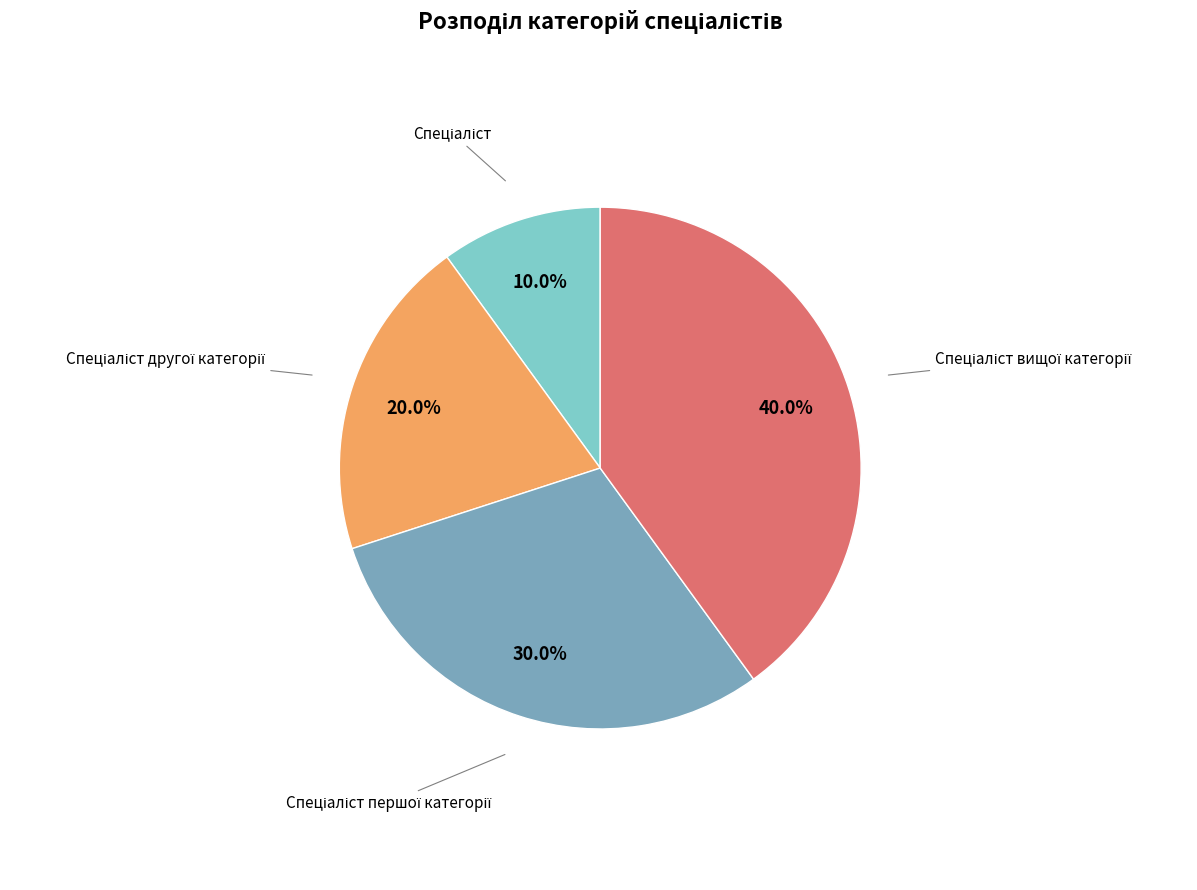

Is there any slice that represents more than half of the pie?

No